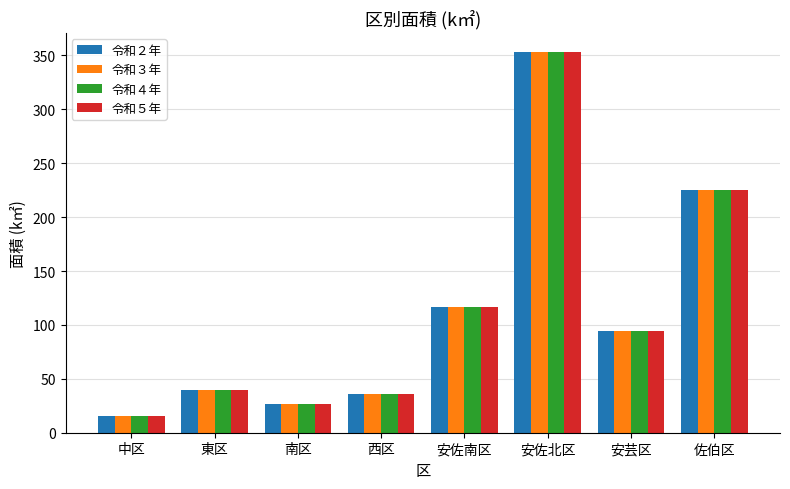

What is the difference between the 令和５年 values at 南区 and 安佐南区?

90.6